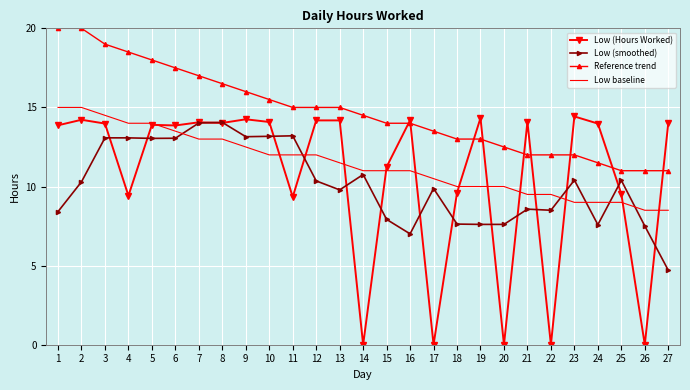

At 23, list the series in order from largest to smallest.

Low (Hours Worked), Reference trend, Low (smoothed), Low baseline